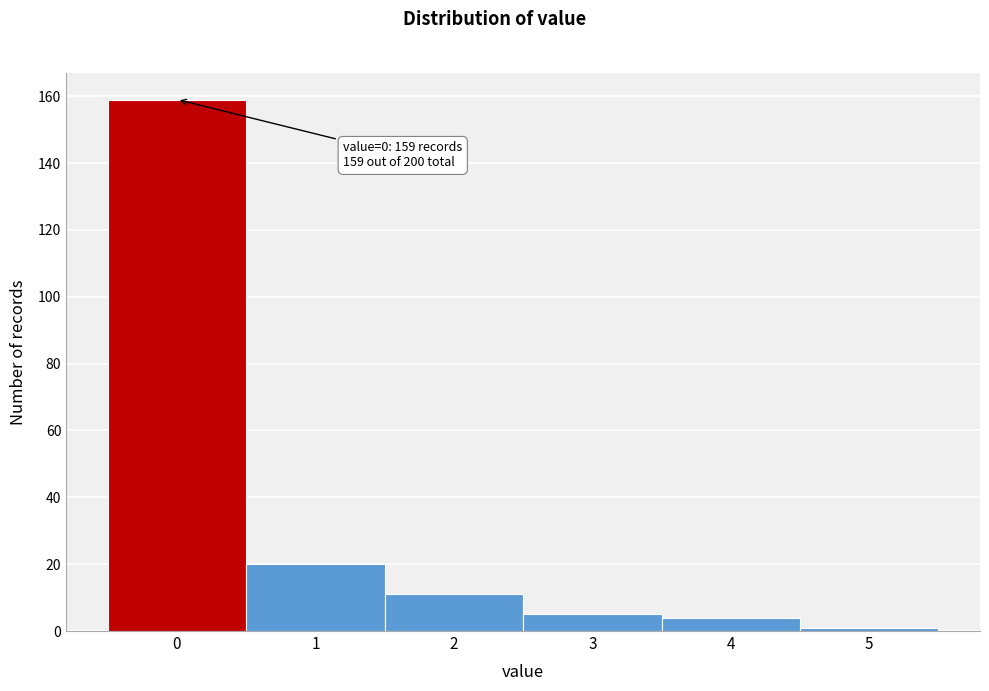

Reading left to right, transcribe all the data shown in this chart.

159	20	11	5	4	1